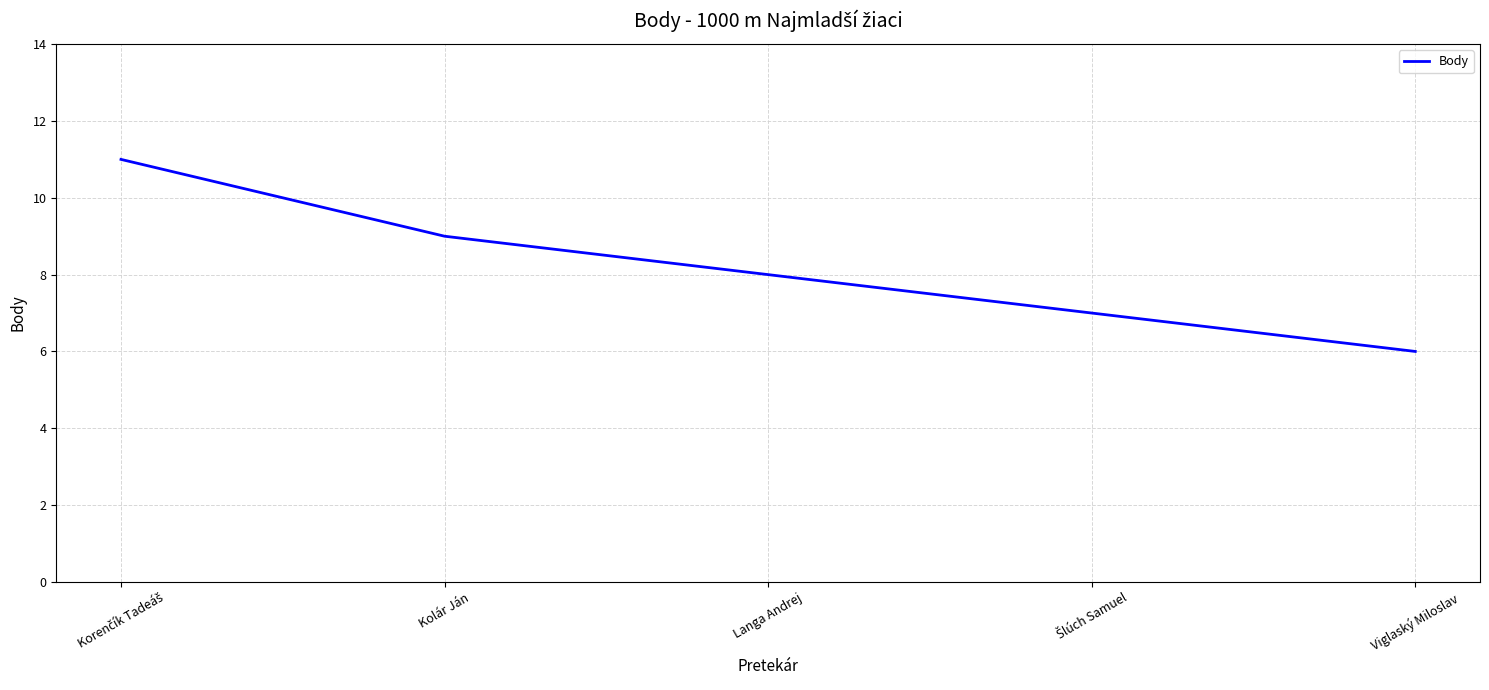

Does the chart display data point markers on the line(s)?

No